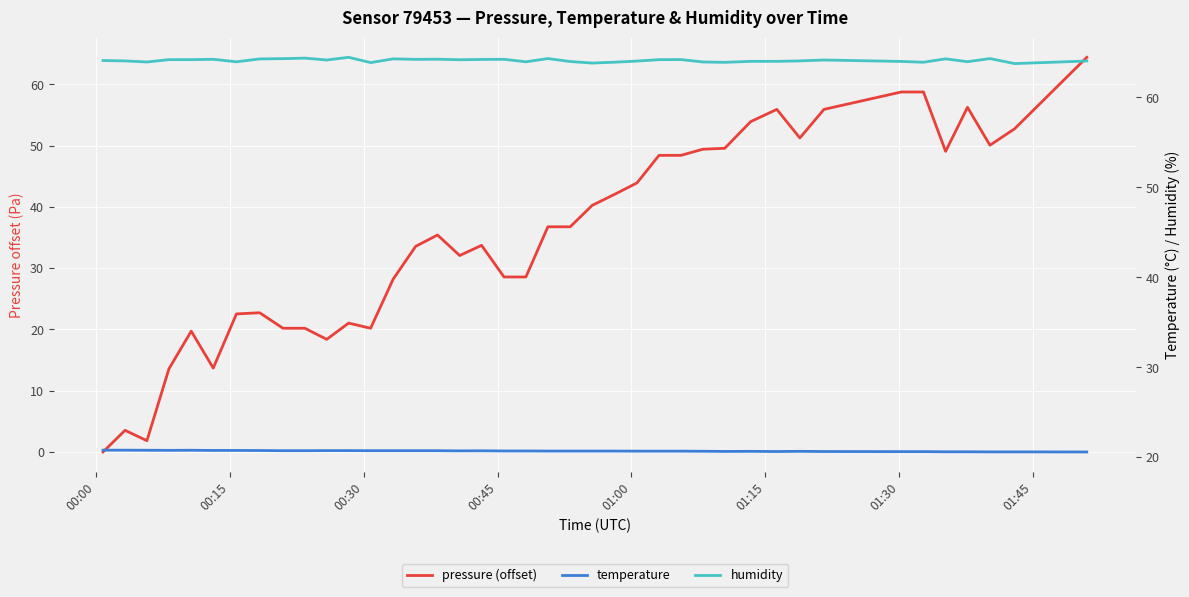

List the series in order of their overall mean, lowest first.

temperature, pressure (offset), humidity